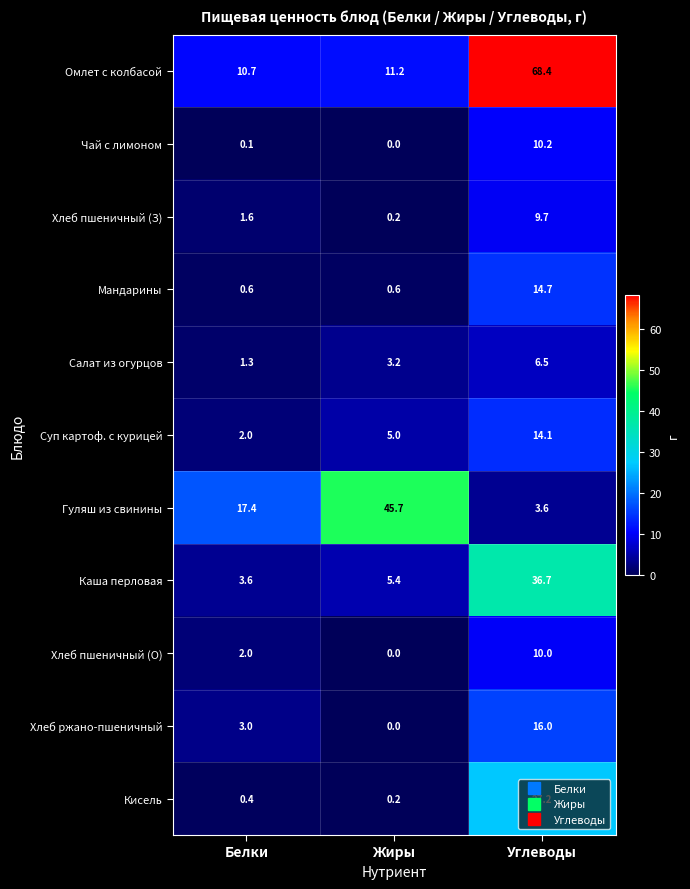

What is the sum of all Мандарины values?

15.9